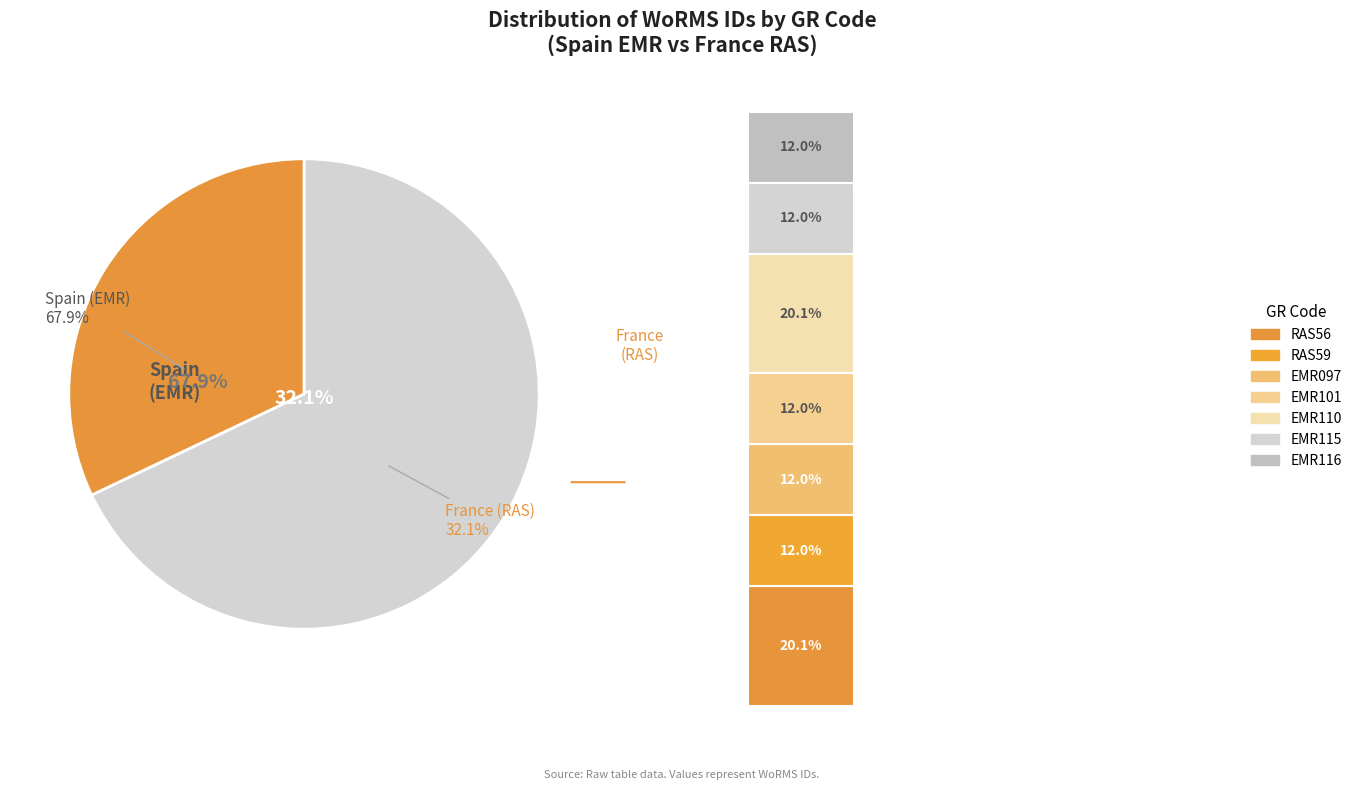

To the nearest percent, what is the average slice percentage?

14%